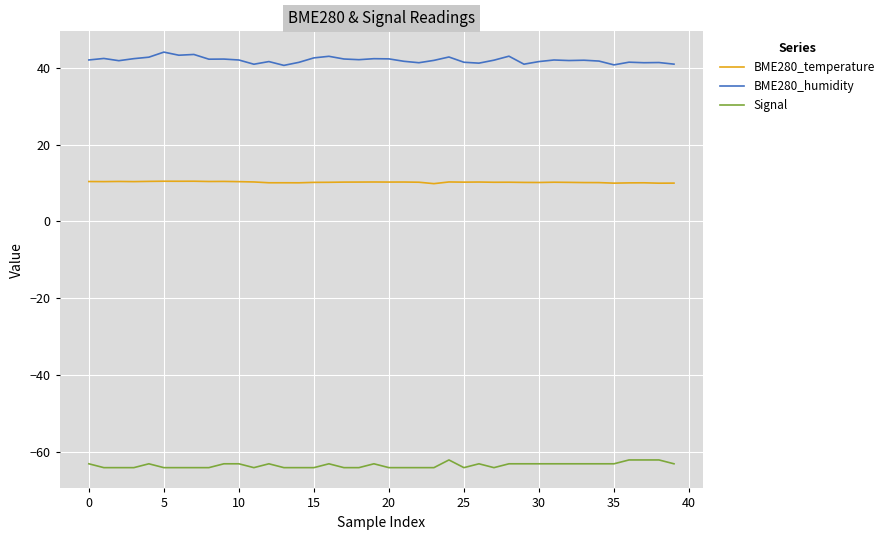

Rank the series by their maximum value, from lowest to highest.

Signal, BME280_temperature, BME280_humidity